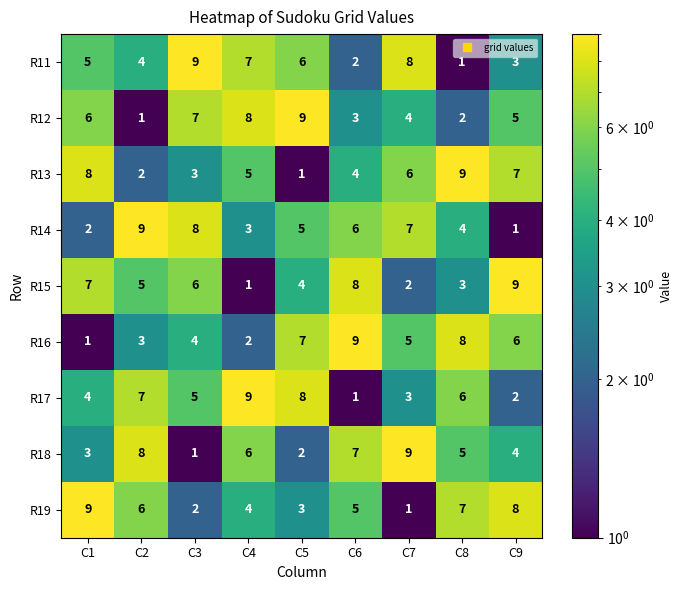

Is it true that R12 equals 3 at C8?

False